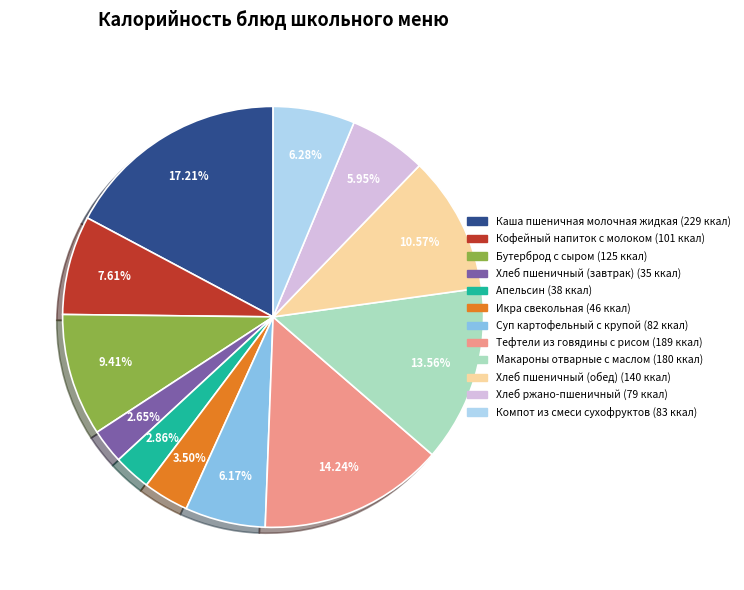

Between Хлеб пшеничный (завтрак) and Макароны отварные с маслом, which is larger?

Макароны отварные с маслом